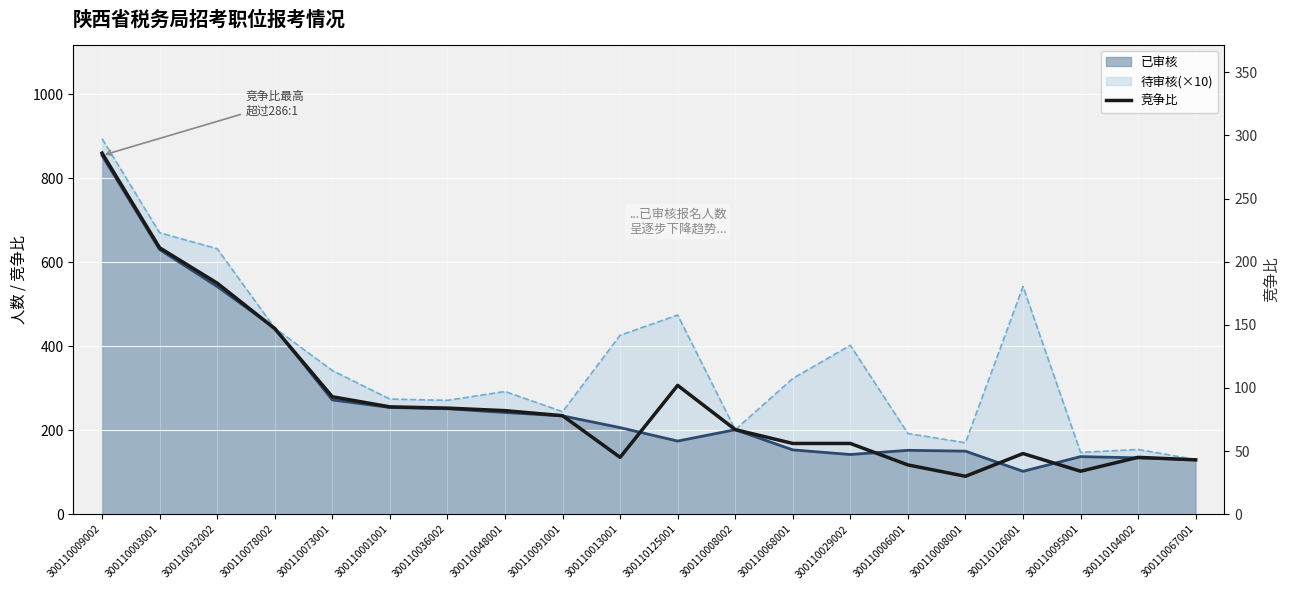

The value at 300110104002 is 45. True or false?

True